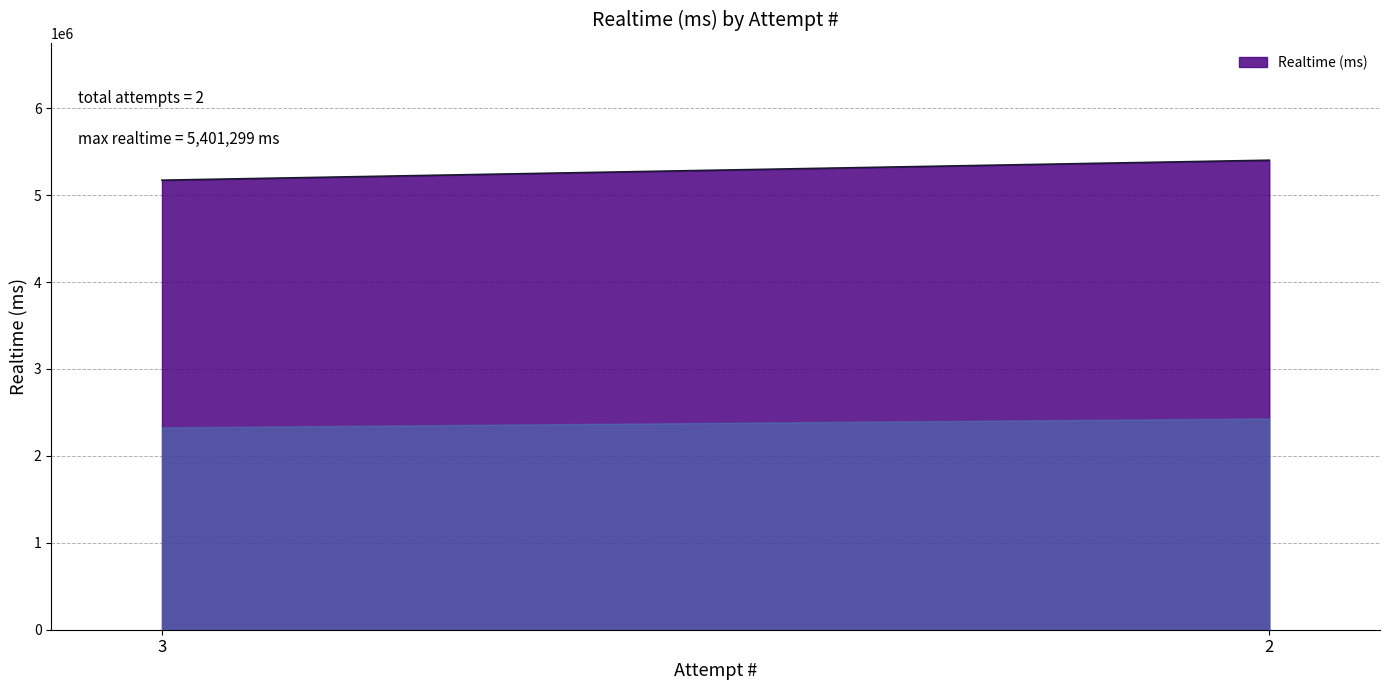

How many distinct data groups are displayed?

1